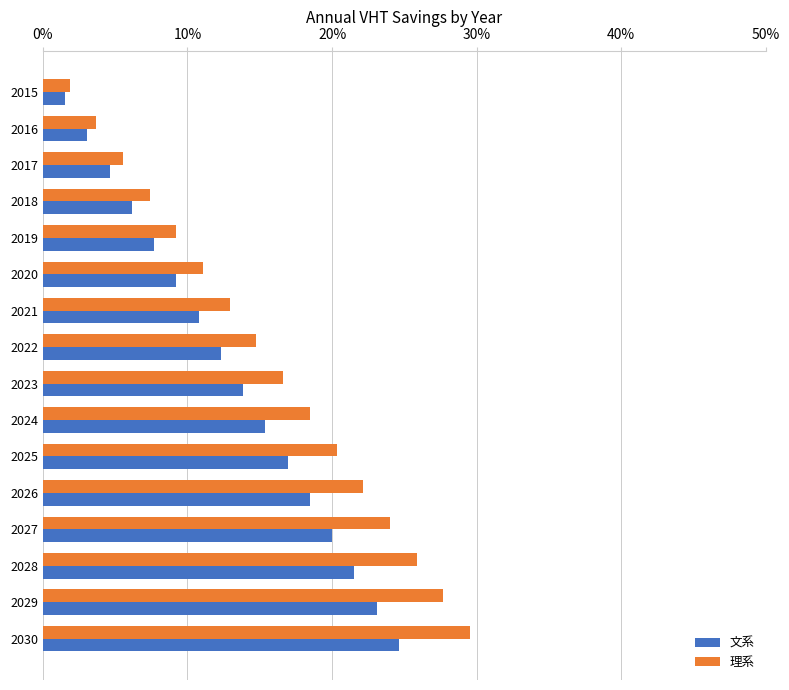

Is the value of 文系 at 2016 greater than the value of 理系 at 2023?

No